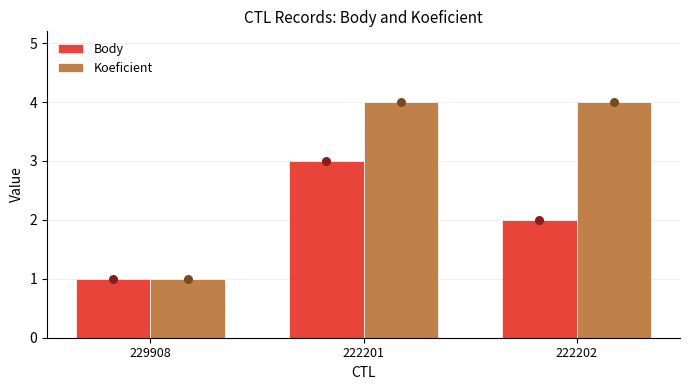

Is the value of Koeficient at 222202 greater than the value of Body at 229908?

Yes